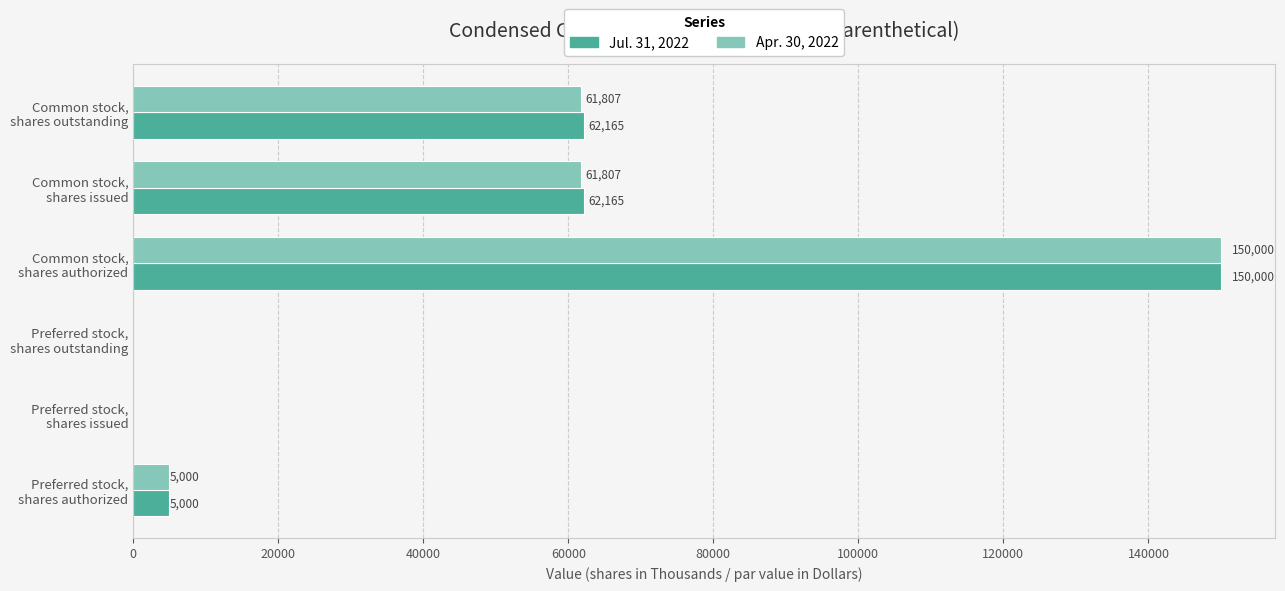

What is the sum of all Jul. 31, 2022 values?

279330